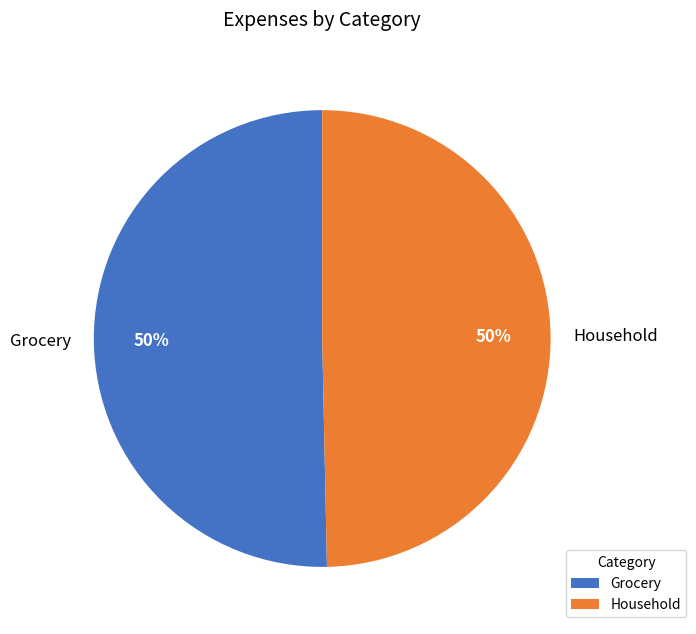

What percentage is the Household slice, to the nearest percent?

50%